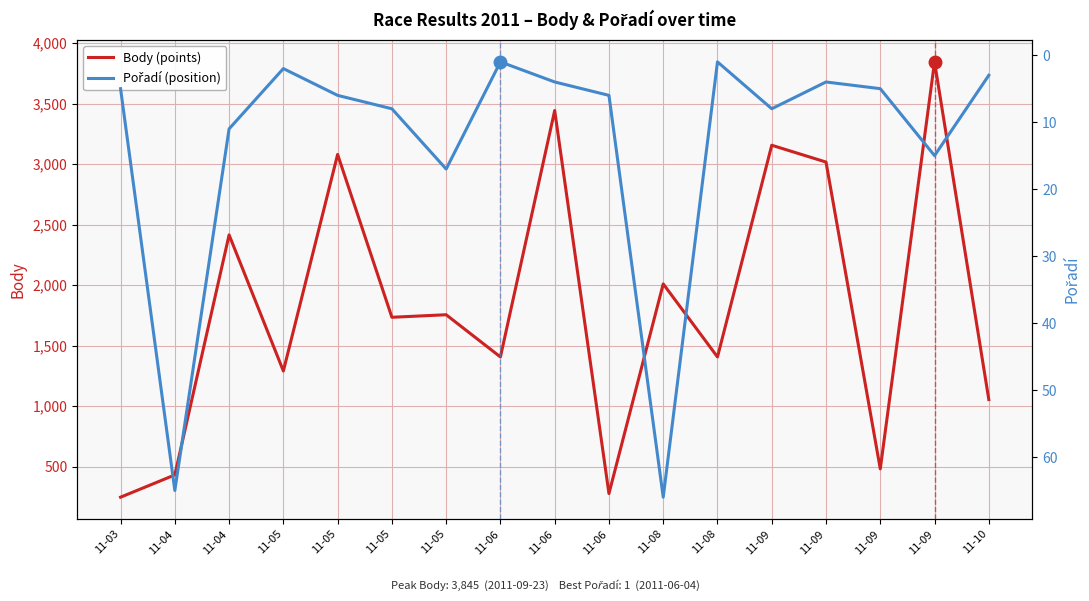

True or false: Pořadí (position) has more than 0 points higher than both neighbors.

True